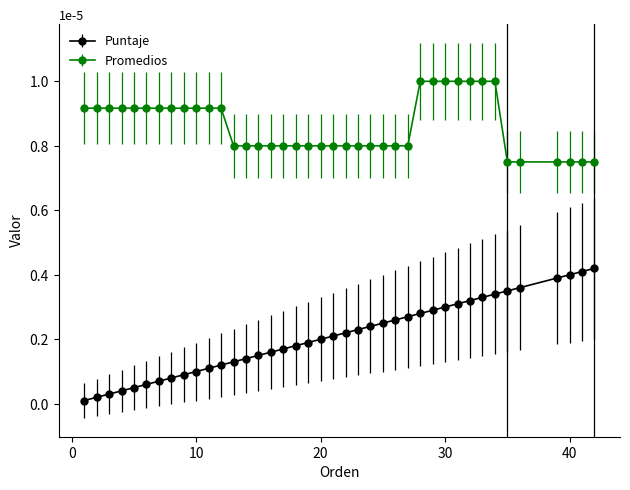

True or false: Promedios and Puntaje intersect in this chart.

False